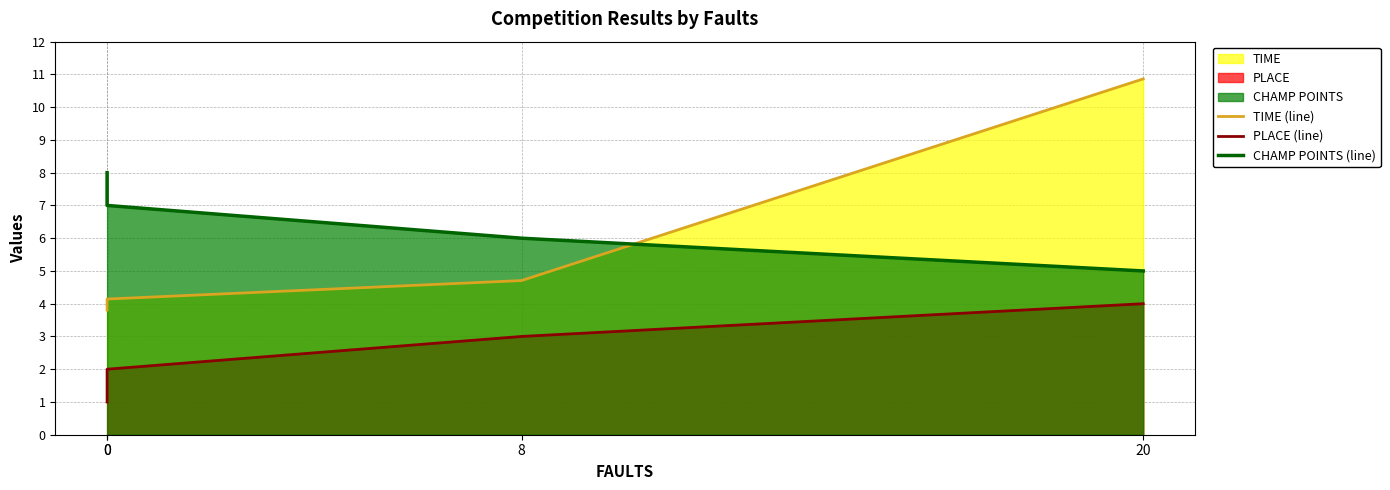

What is the value of the TIME (line) point at the 1st from the left?

3.8